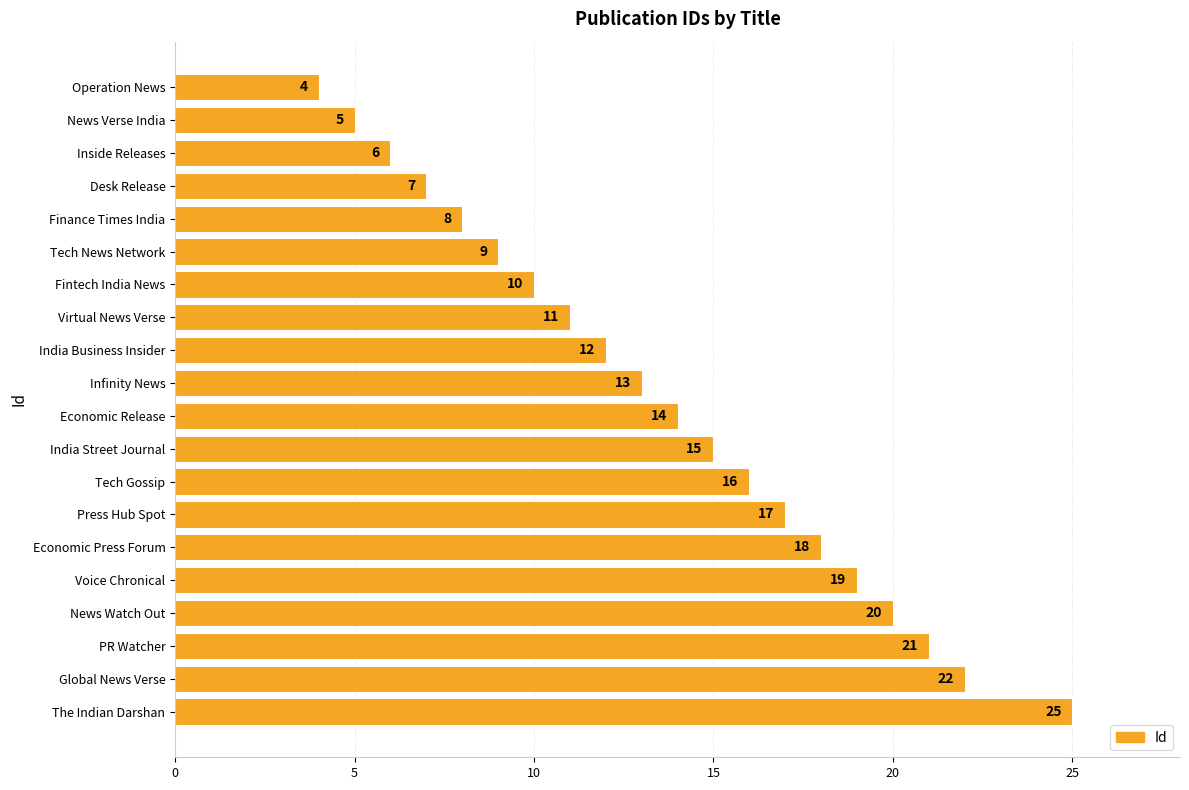

What is the change in value from News Watch Out to The Indian Darshan?

+5